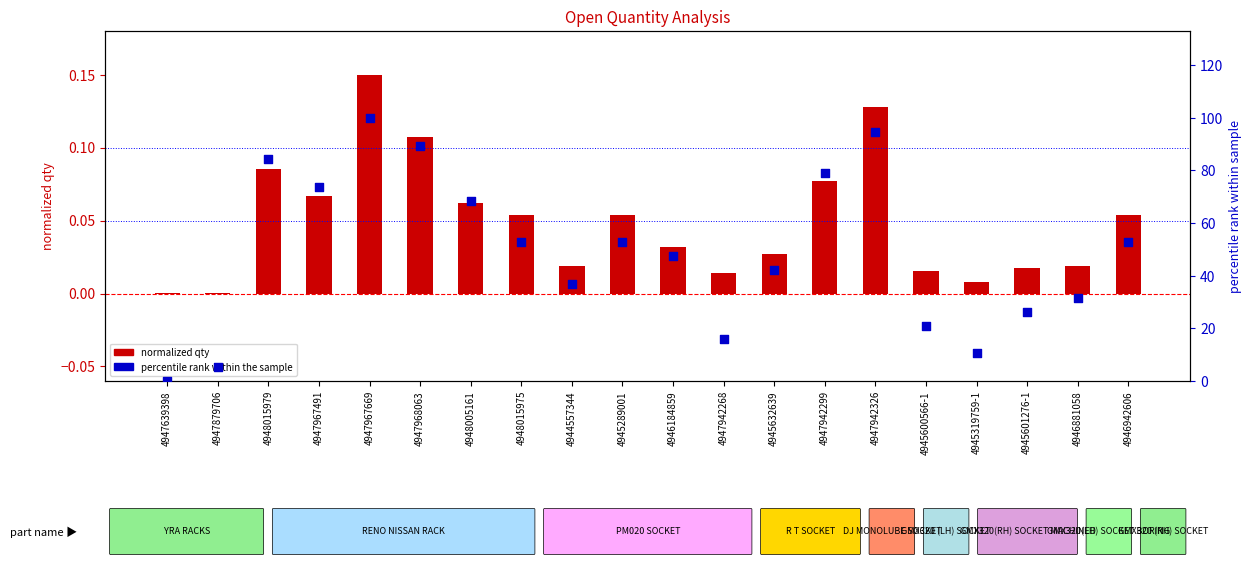

Which series has the largest total across all categories?

percentile rank